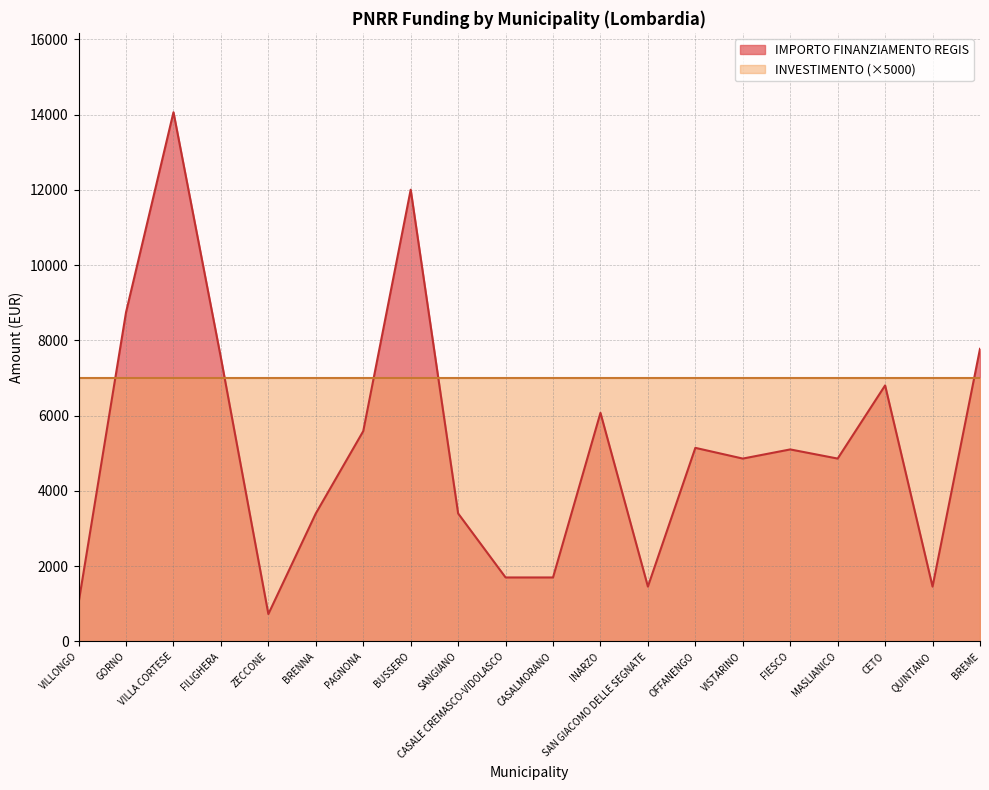

At which category does the data reach its first local peak?

VILLA CORTESE